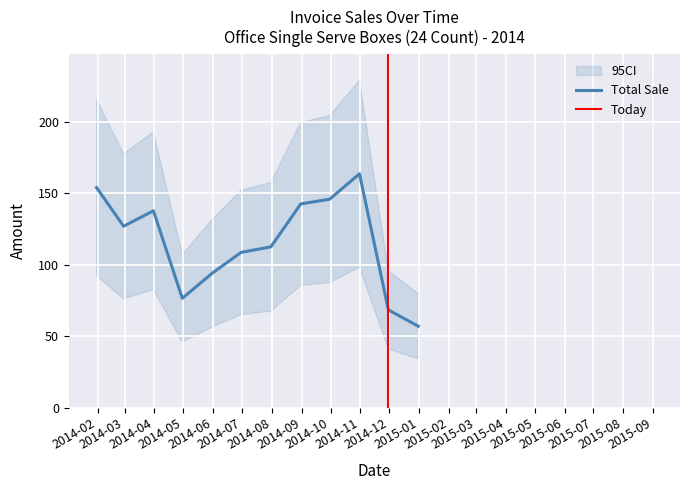

Is this an area chart (filled region under the line)?

No